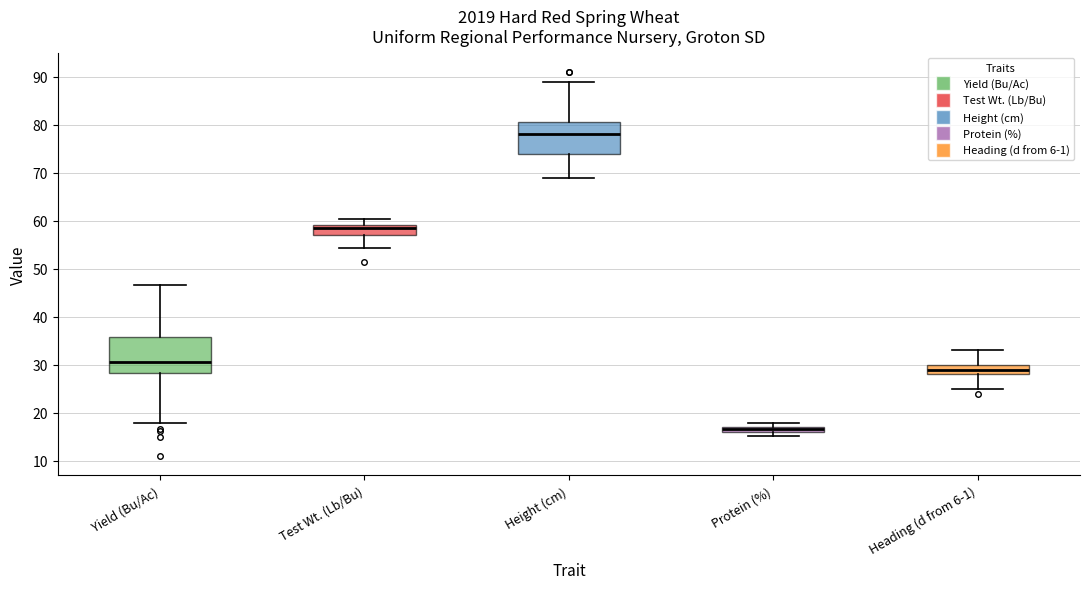

Where is the lower edge of the box for Heading (d from 6-1) on the y-axis? The values are not printed on the chart, so give them approximately, as read against the axis.

28